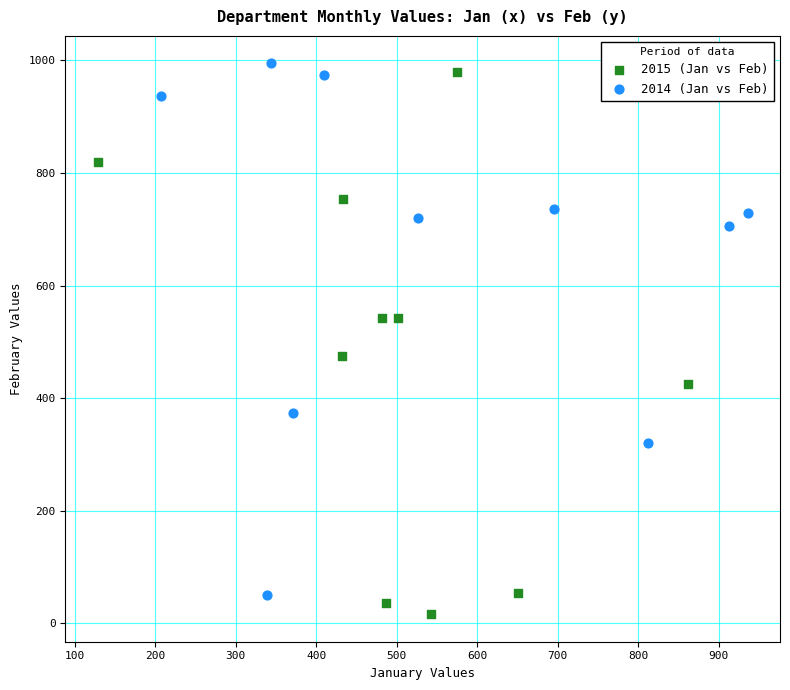

Which series contains the lowest Y value?

2015 (Jan vs Feb)